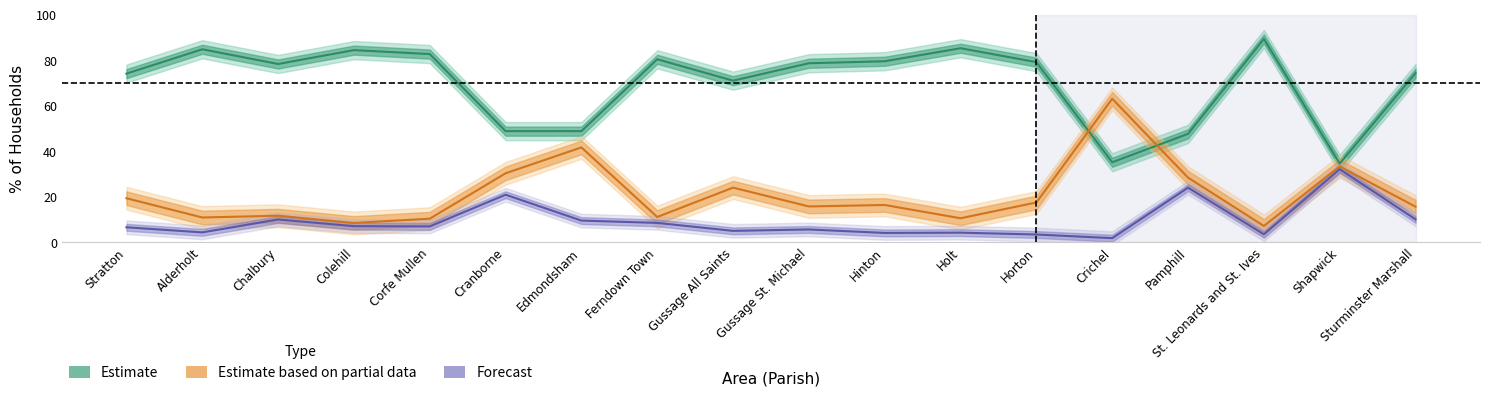

Is it true that public_rented equals 9.5 at Edmondsham?

True